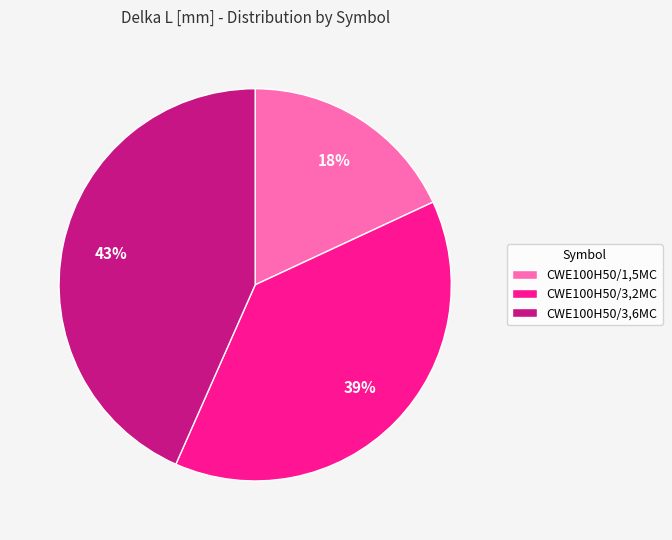

Does any single category account for the majority?

No